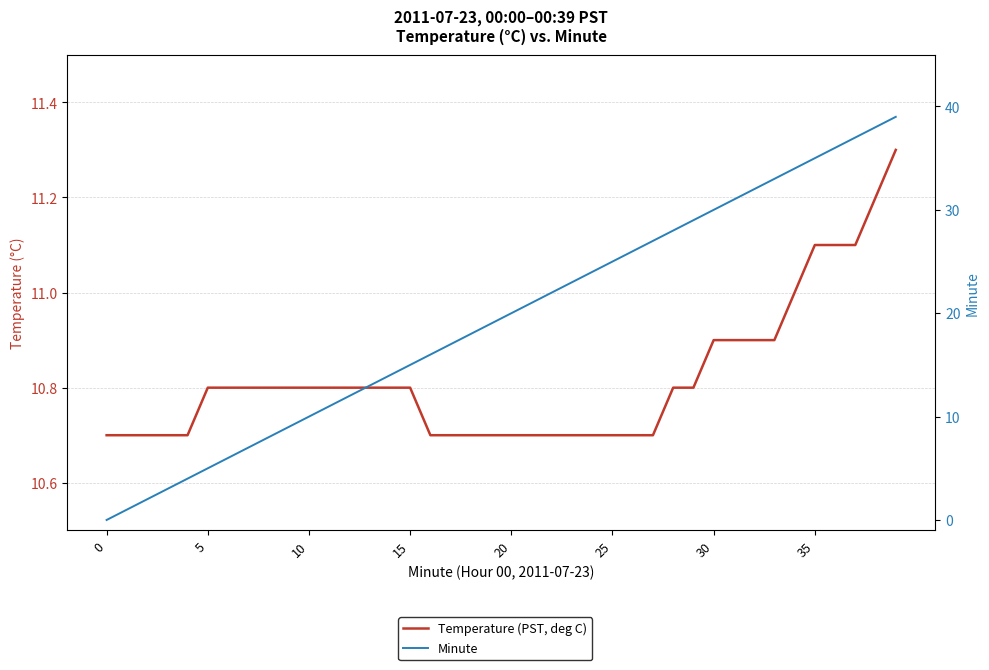

What is the value of the Minute point at the 37th from the left?

36.0